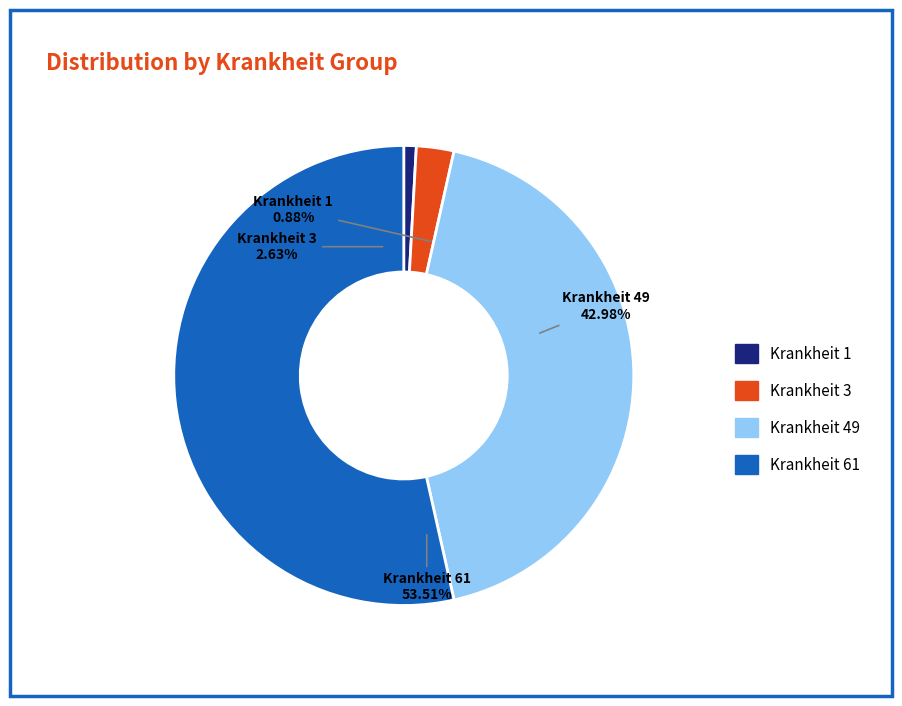

To the nearest percent, what portion does Krankheit 61 represent?

54%